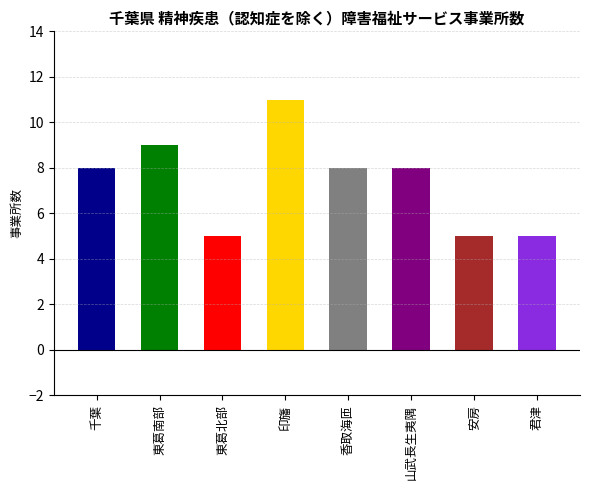

What is the smallest value displayed?

5